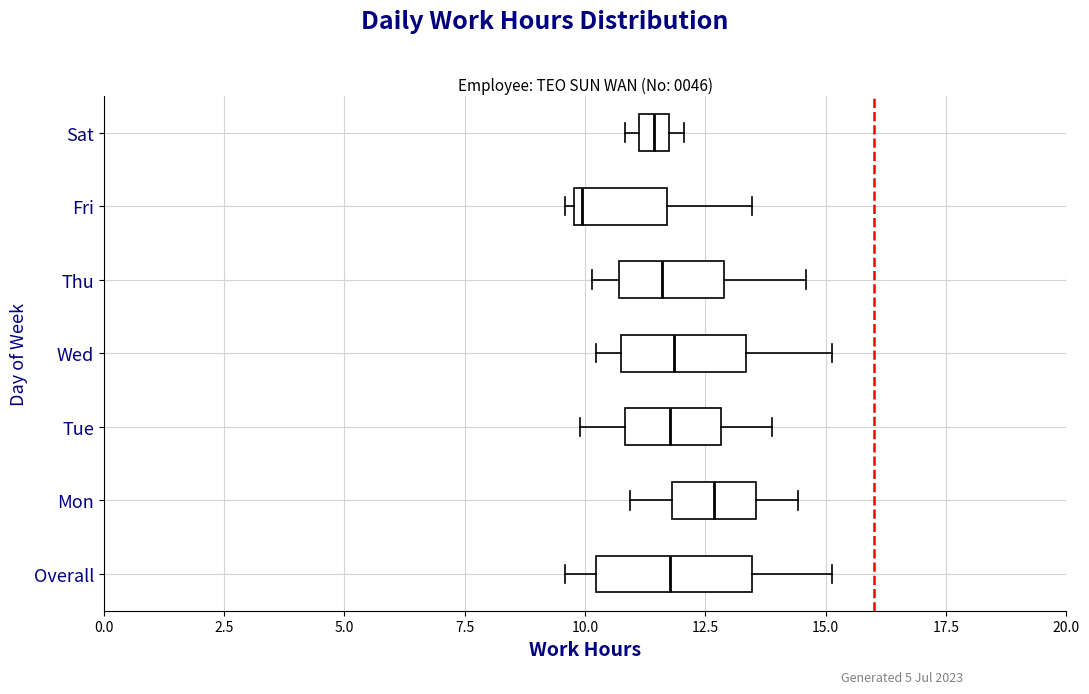

Which box has the furthest to the left median line?

Fri